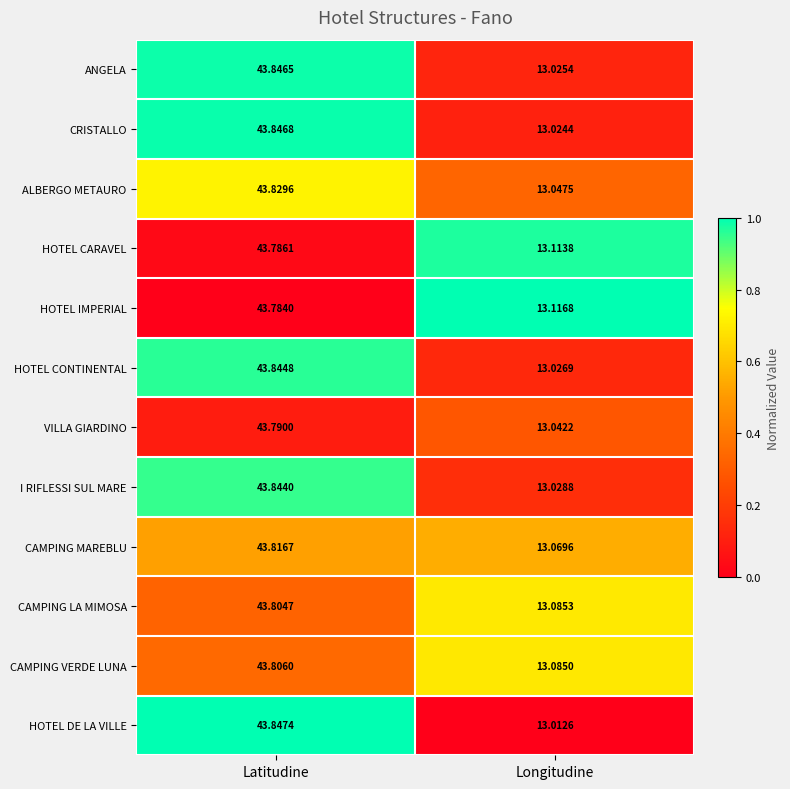

Where is CRISTALLO nearest to the value 28?

Longitudine